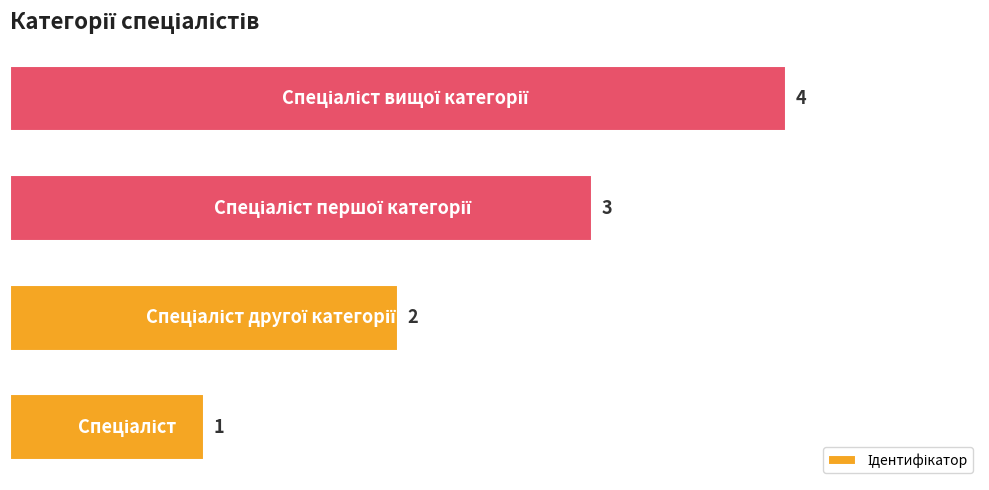

Count the values in the range 2 to 4.

3